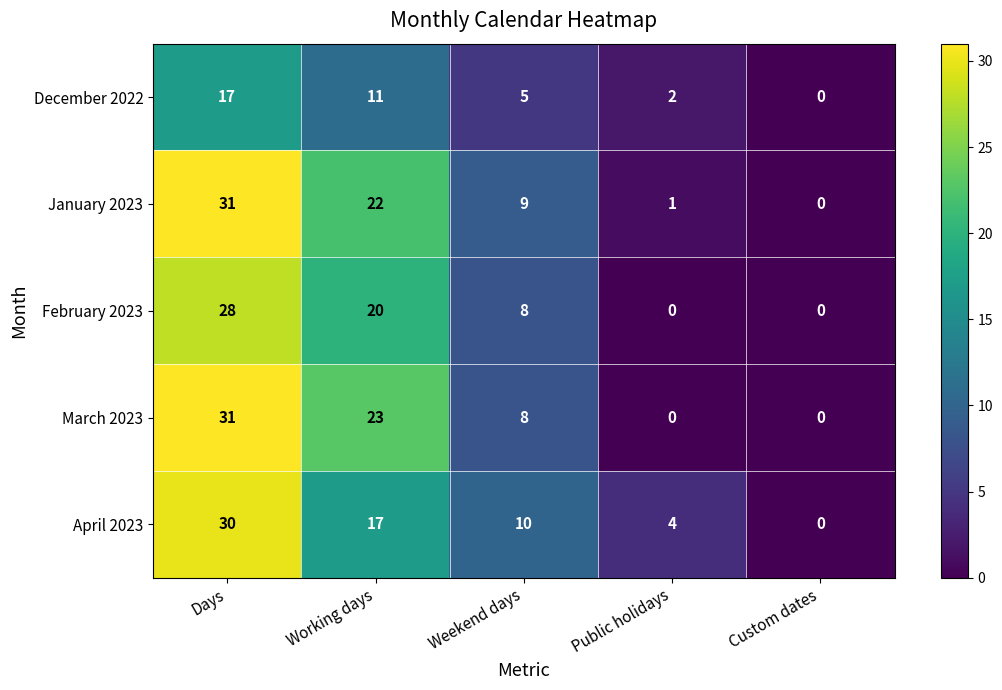

Rank the series at Working days from lowest to highest value.

December 2022, April 2023, February 2023, January 2023, March 2023